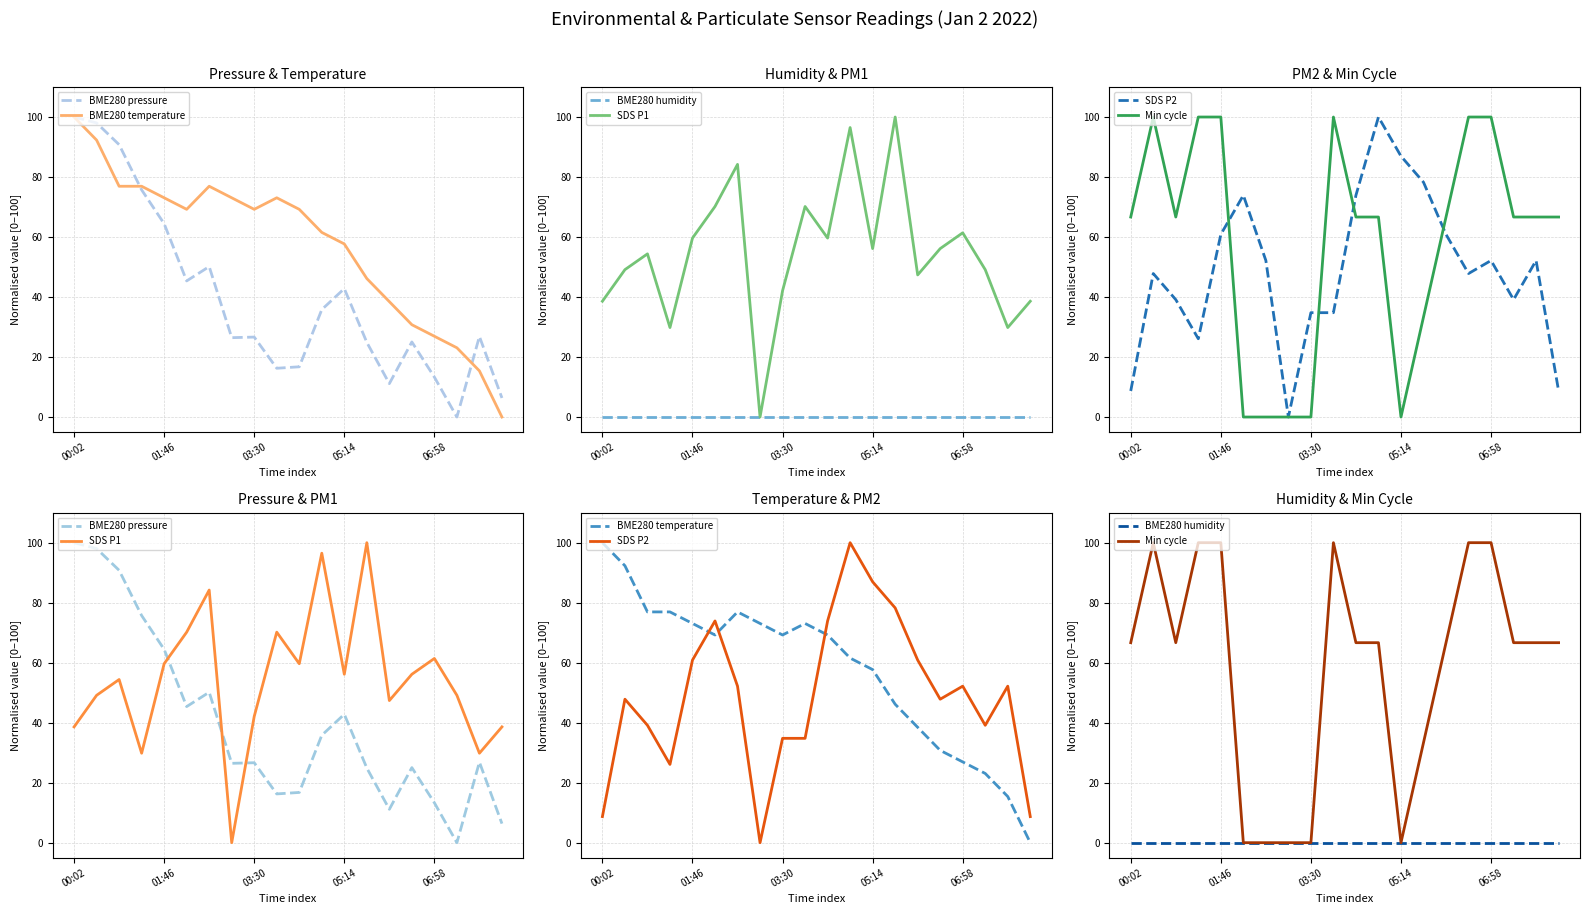

How many positive values does the SDS P2 series have?

19